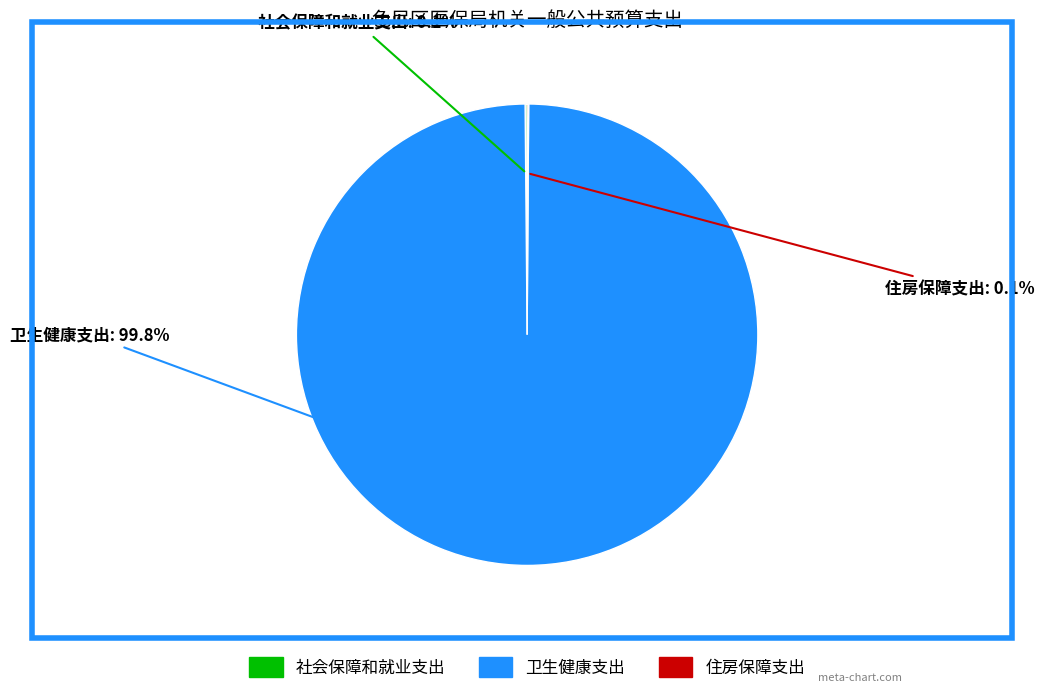

Which slice is the largest?

卫生健康支出